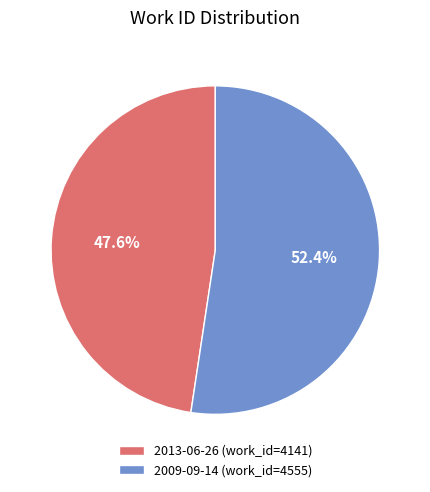

Count the number of slices in the pie.

2